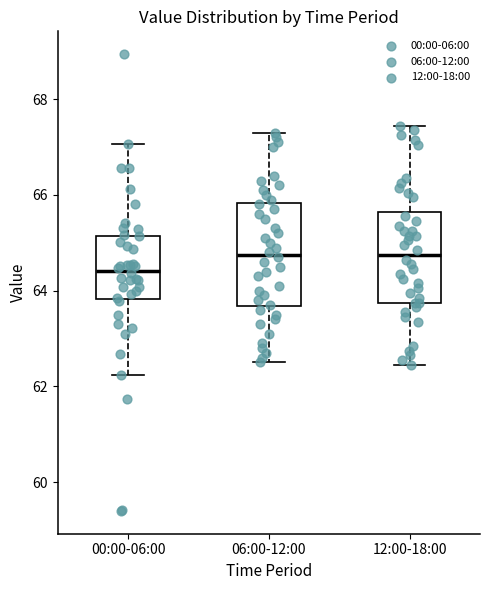

Reading left to right, transcribe this box plot: for each box, give where its median line is, the range the box spans, and where its two whiskers end, as read against the y-axis. The values are not printed on the chart, so give them approximately, as read against the axis.

00:00-06:00: median 64.4, box 63.8 to 65.2, whiskers 62.2 to 67.0
06:00-12:00: median 64.8, box 63.6 to 65.8, whiskers 62.6 to 67.4
12:00-18:00: median 64.8, box 63.8 to 65.6, whiskers 62.4 to 67.4